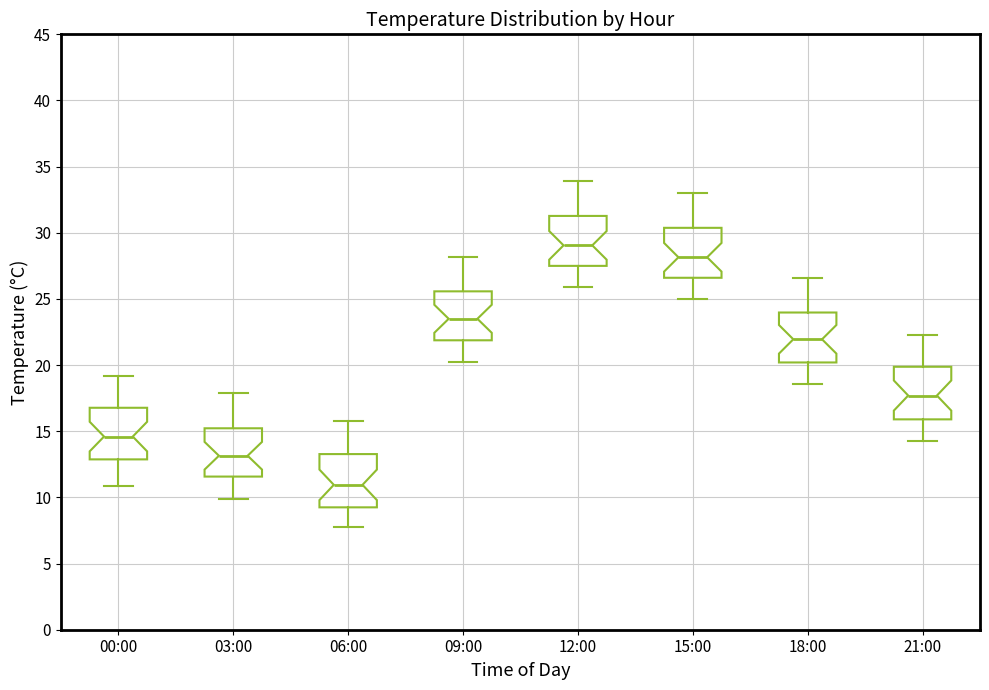

Reading left to right, read every box against the y-axis: the position of its median line, the range the box covers, and the ends of its whiskers. The values are not printed on the chart, so give them approximately, as read against the axis.

00:00: median 14.5, box 13.0 to 17.0, whiskers 11.0 to 19.0
03:00: median 13.0, box 11.5 to 15.0, whiskers 10.0 to 18.0
06:00: median 11.0, box 9.5 to 13.5, whiskers 8.0 to 16.0
09:00: median 23.5, box 22.0 to 25.5, whiskers 20.0 to 28.0
12:00: median 29.0, box 27.5 to 31.5, whiskers 26.0 to 34.0
15:00: median 28.0, box 26.5 to 30.5, whiskers 25.0 to 33.0
18:00: median 22.0, box 20.0 to 24.0, whiskers 18.5 to 26.5
21:00: median 17.5, box 16.0 to 20.0, whiskers 14.5 to 22.5